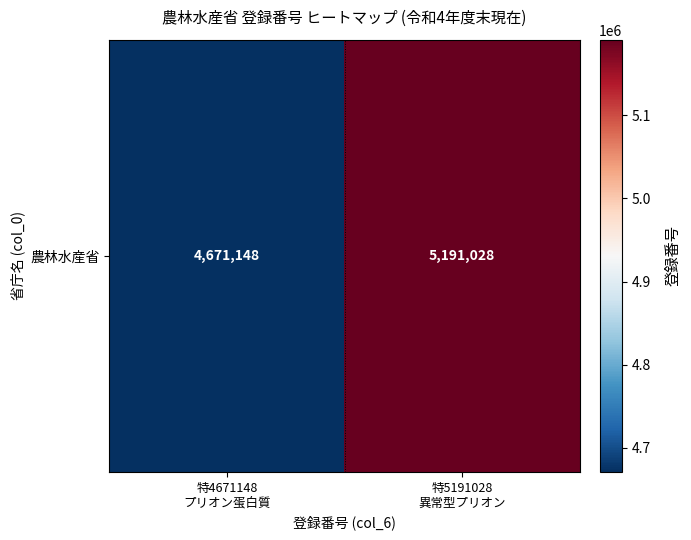

Is it true that the value at 特5191028
異常型プリオン is 5191028?

True